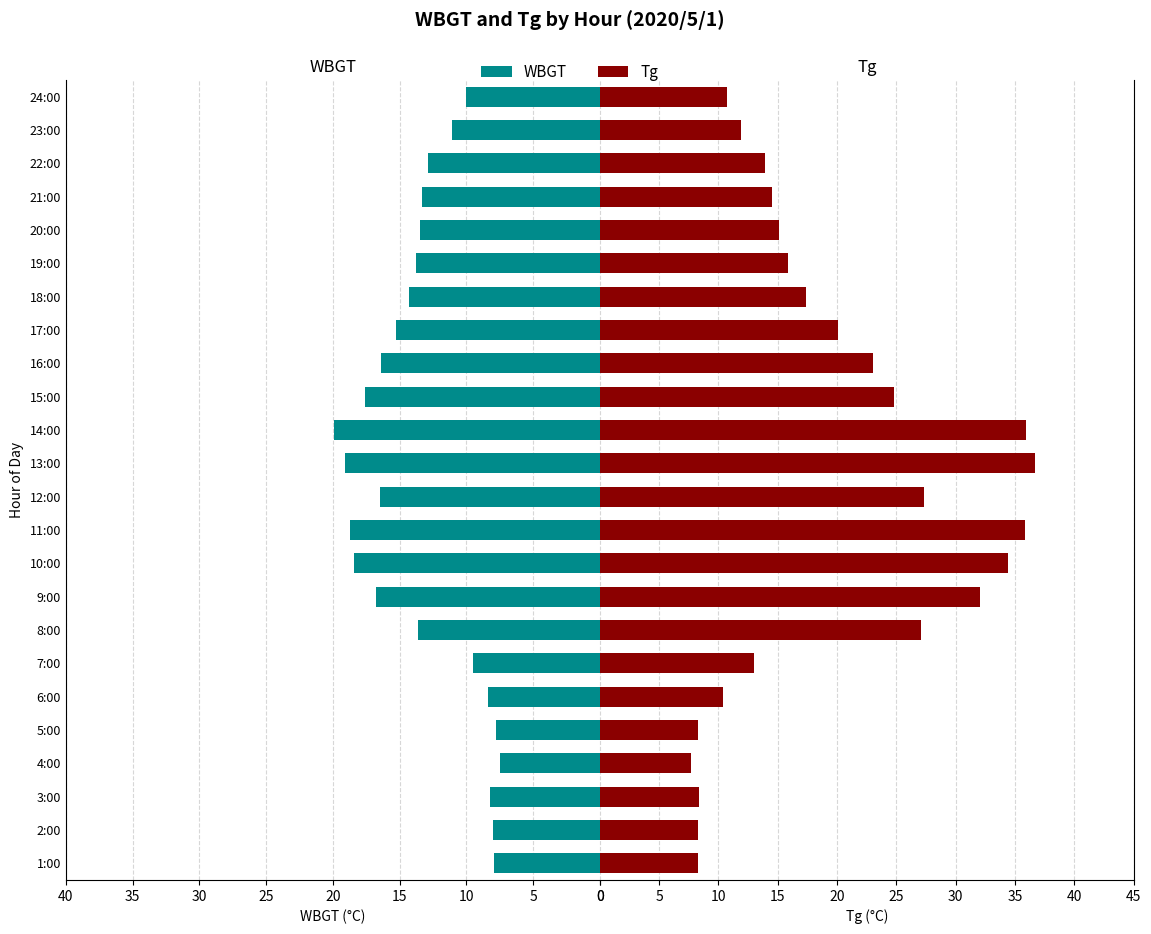

What is the difference between the second highest and minimum values in the Tg series?

28.2